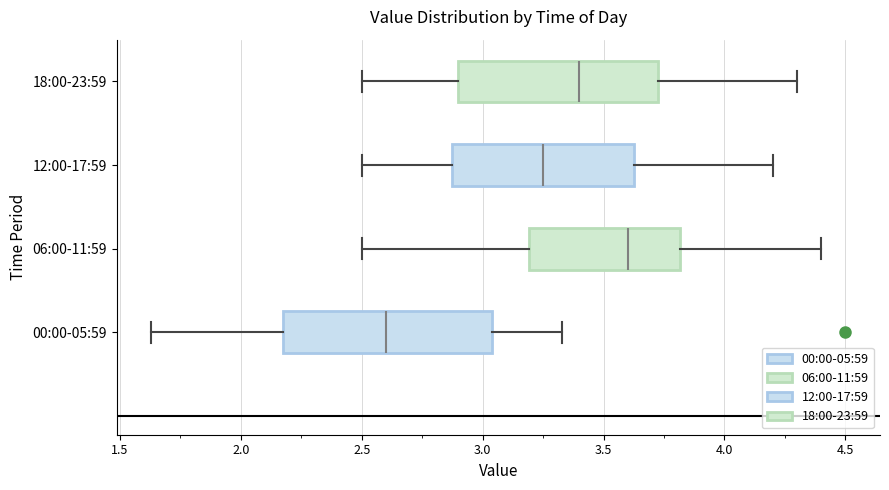

Reading bottom to top, read every box against the x-axis: the position of its median line, the range the box covers, and the ends of its whiskers. The values are not printed on the chart, so give them approximately, as read against the axis.

00:00-05:59: median 2.60, box 2.20 to 3.05, whiskers 1.65 to 3.35
06:00-11:59: median 3.60, box 3.20 to 3.80, whiskers 2.50 to 4.40
12:00-17:59: median 3.25, box 2.90 to 3.65, whiskers 2.50 to 4.20
18:00-23:59: median 3.40, box 2.90 to 3.75, whiskers 2.50 to 4.30